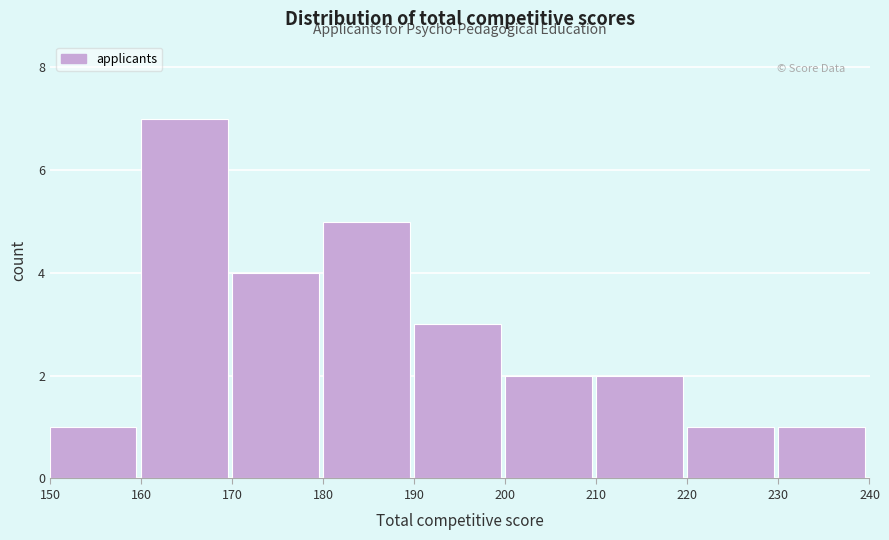

What is the height of the bar covering 170 to 180 on the x-axis? The values are not printed on the chart, so give them approximately, as read against the axis.

4